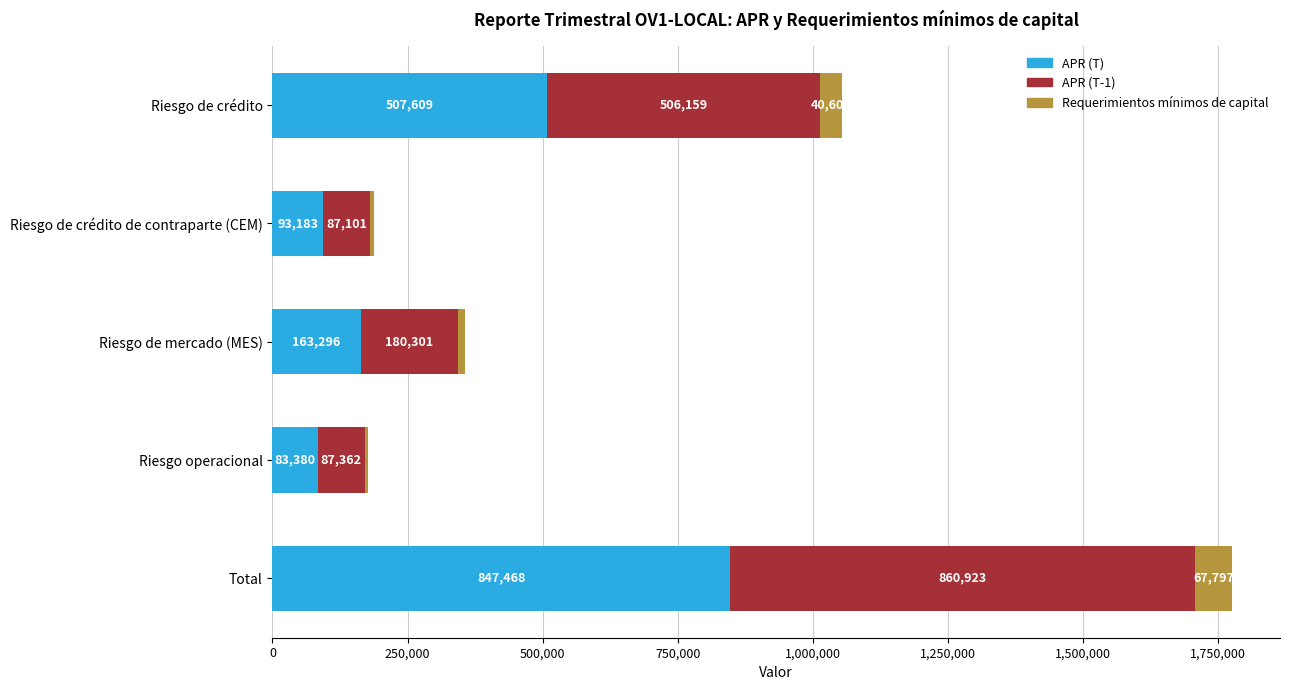

Count the number of categories in the chart.

5